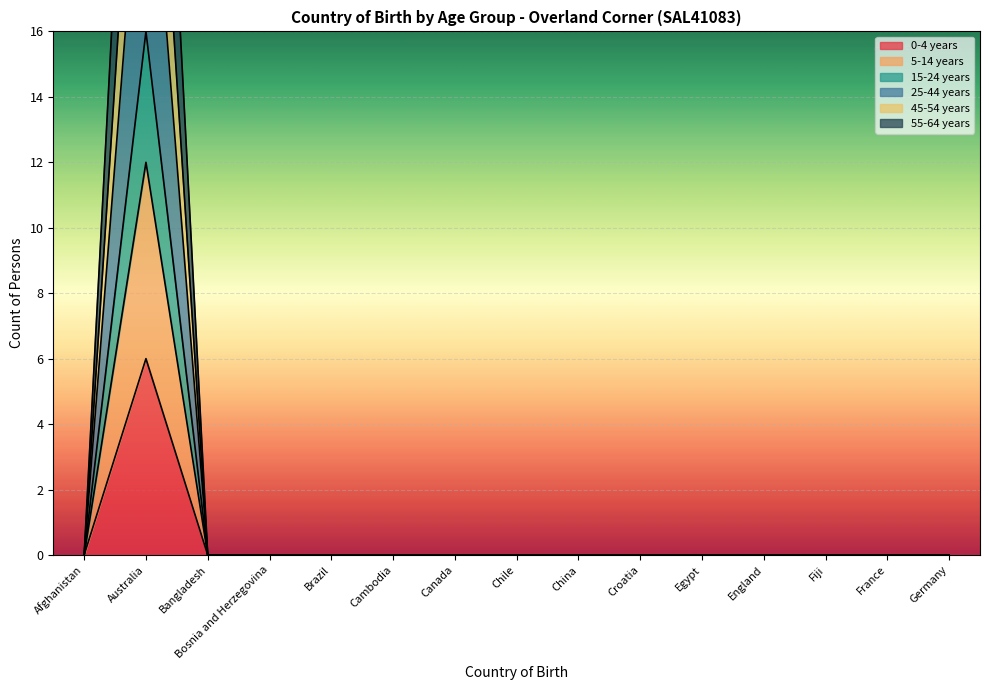

At how many categories does at least one series exceed 0?

1